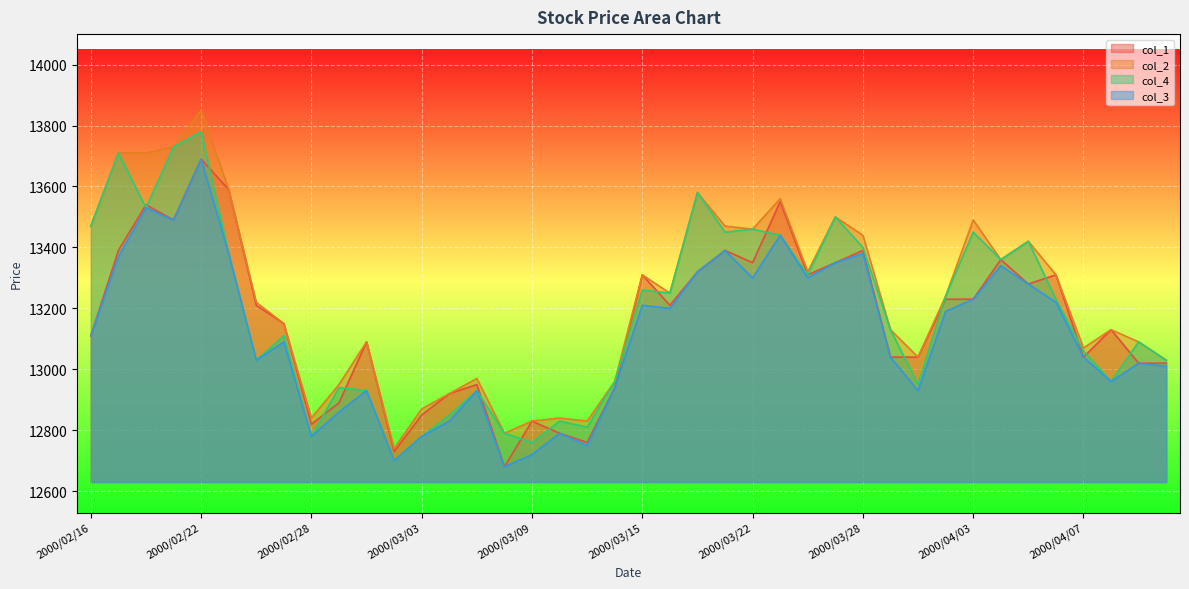

What is the greatest value displayed?

13850